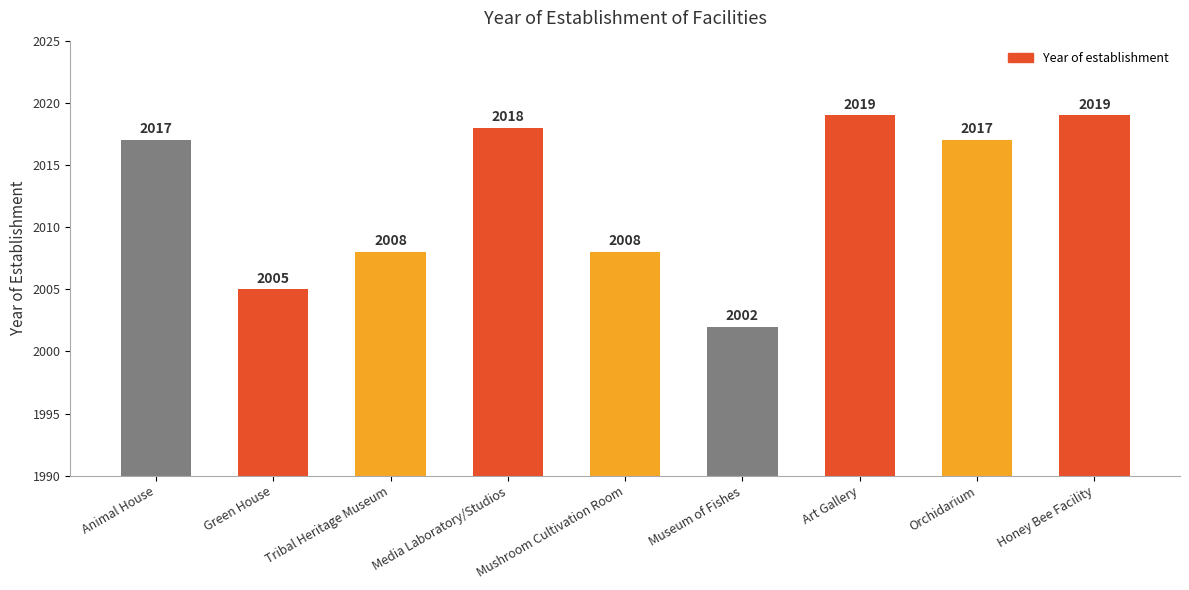

What is the average value?

2013